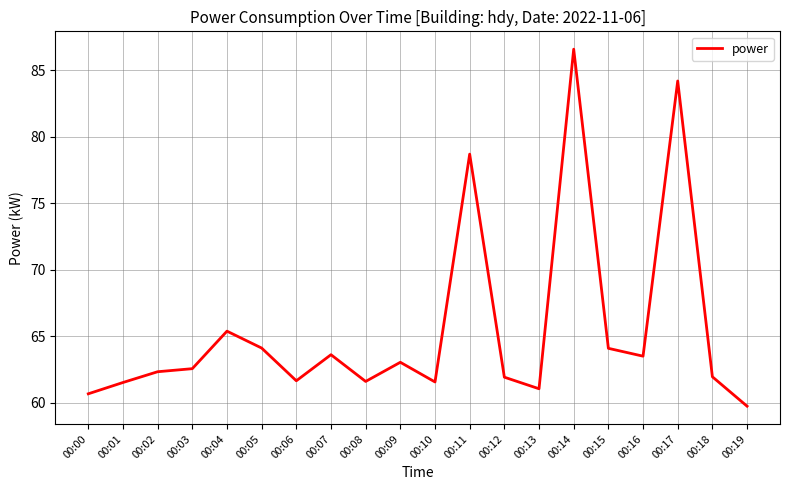

What is the change in value from 00:08 to 00:15?

+2.5